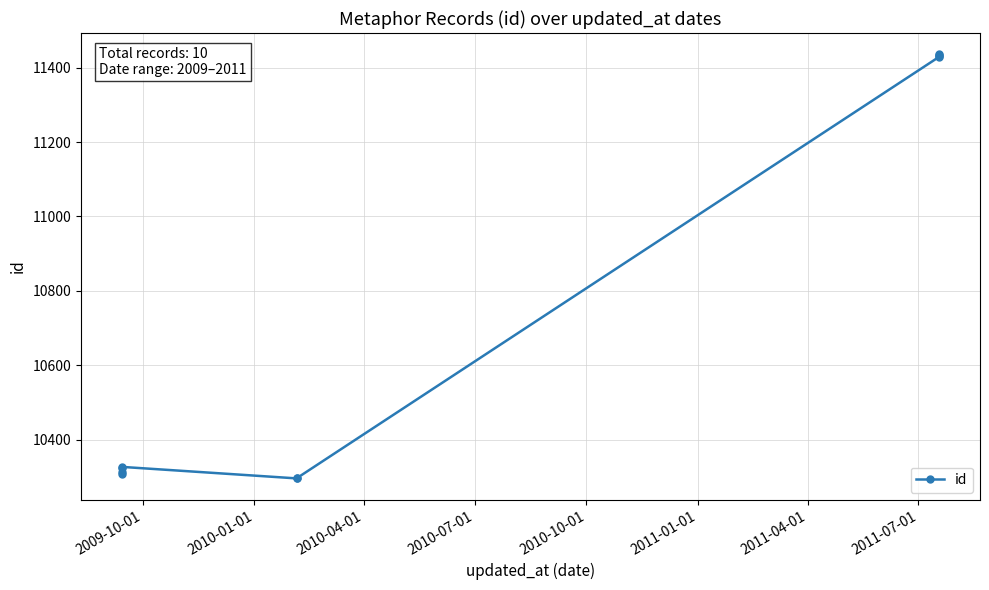

What is the value of the 3rd point from the left?

10324